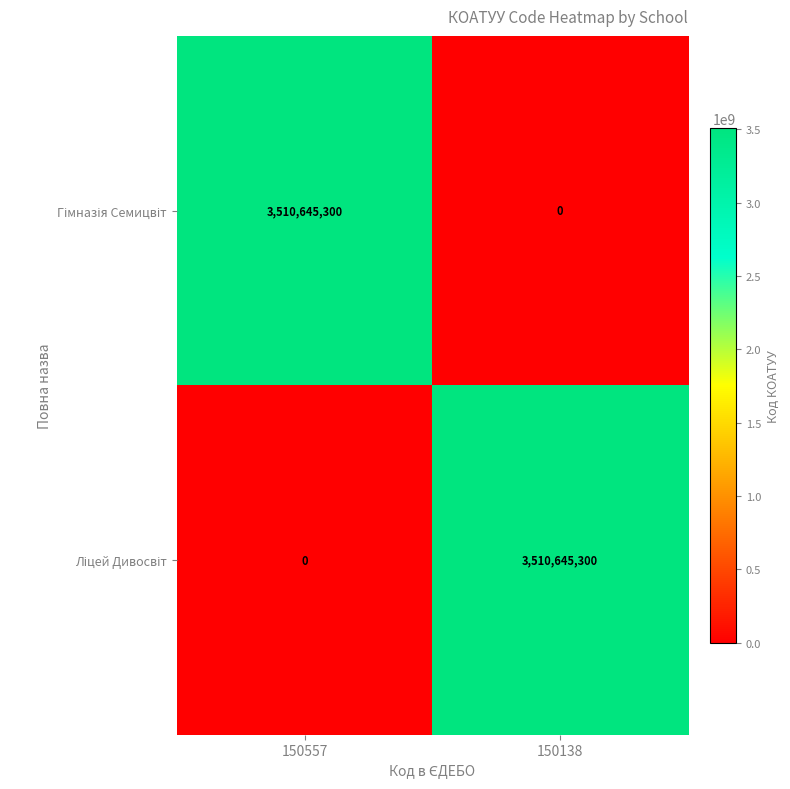

What is the greatest value displayed?

3510645300